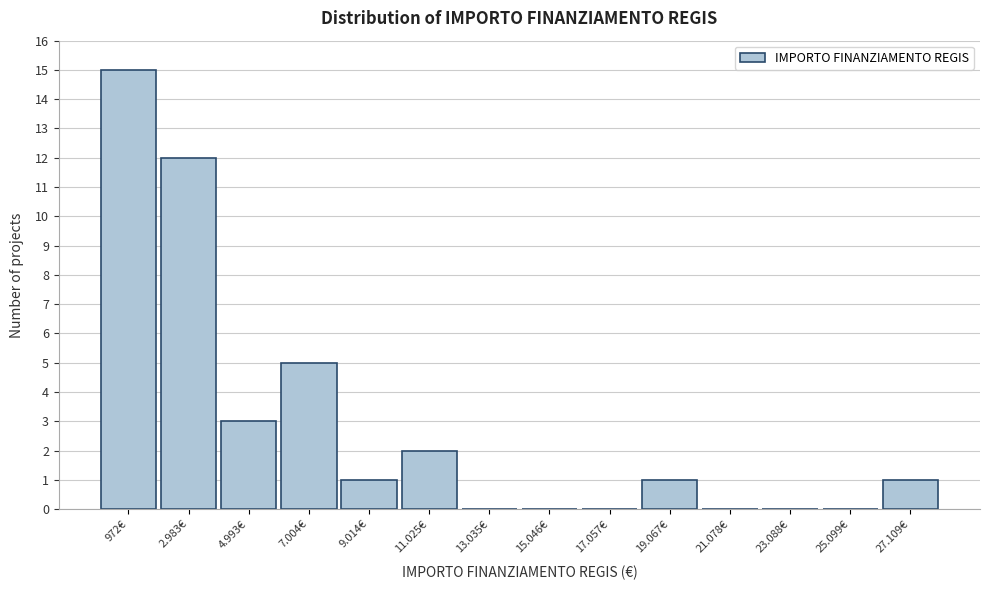

Reading left to right, transcribe all the data shown in this chart.

972€=15	2.983€=12	4.993€=3	7.004€=5	9.014€=1	11.025€=2	13.035€=0	15.046€=0	17.057€=0	19.067€=1	21.078€=0	23.088€=0	25.099€=0	27.109€=1